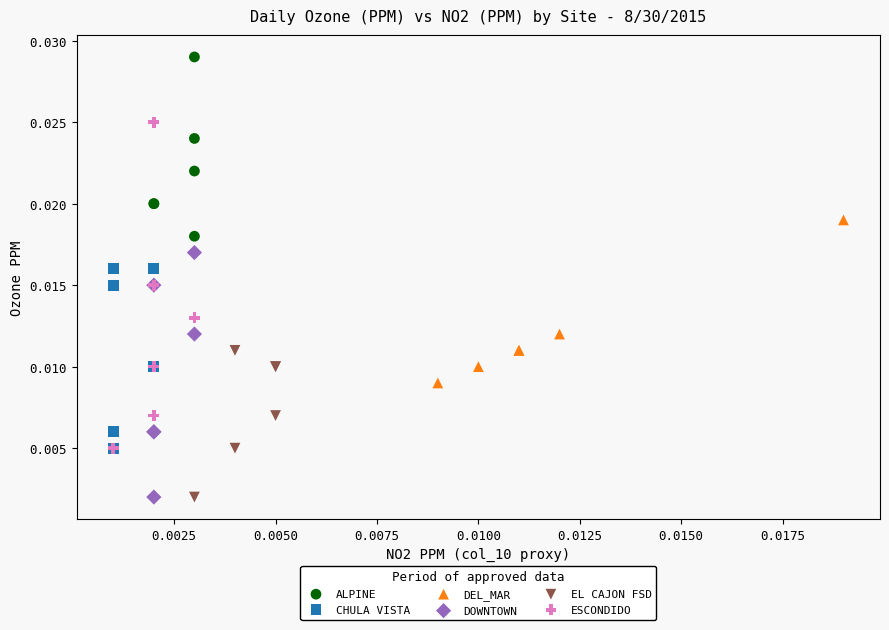

Which series reaches the maximum Y coordinate?

ALPINE